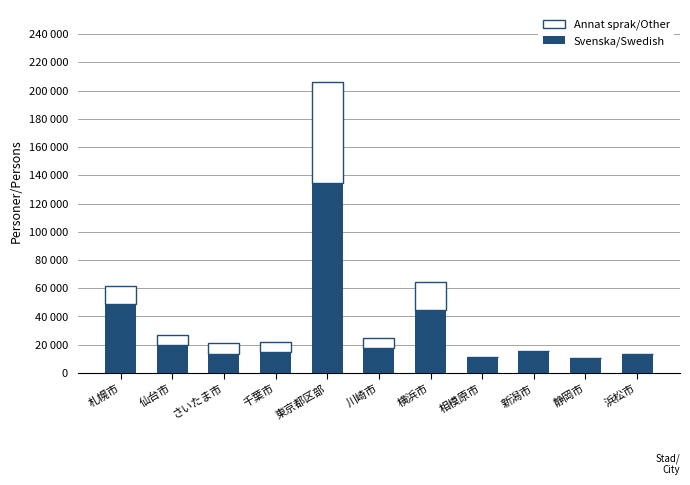

What are all the series names shown in the legend?

Annat sprak/Other, Svenska/Swedish